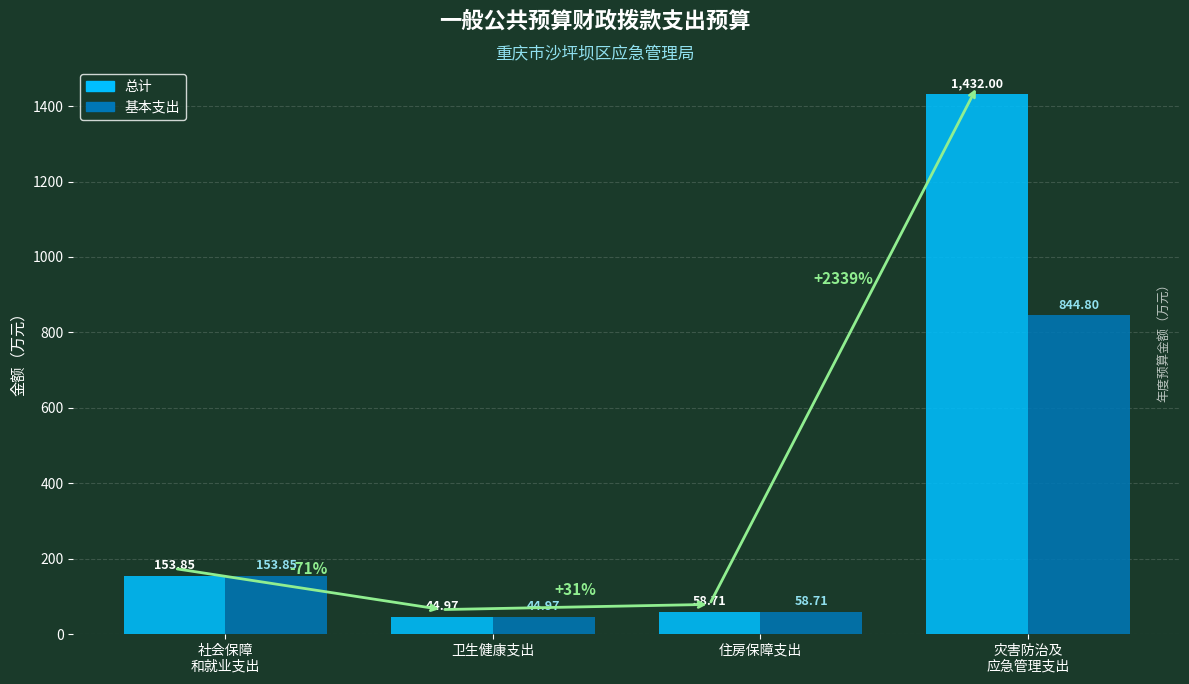

Is it true that 总计 equals 45.0 at 卫生健康支出?

True